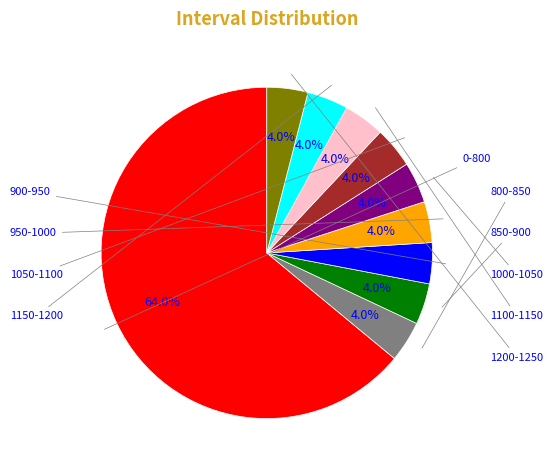

Is there a majority slice in this chart?

Yes